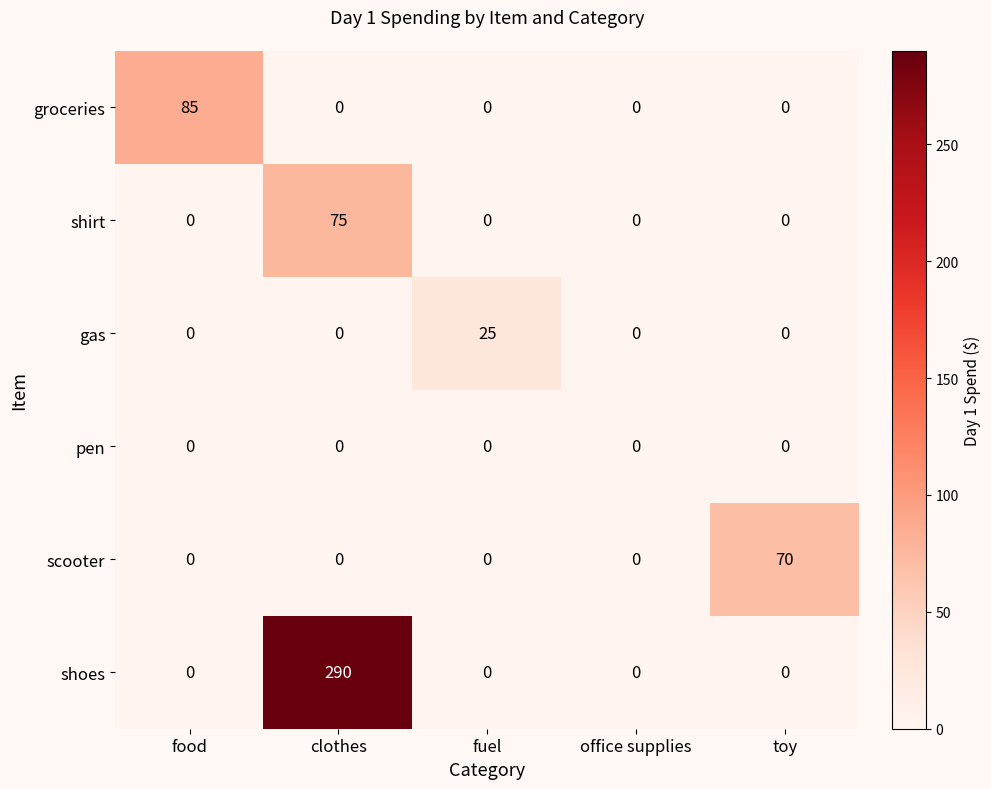

What is the average value of the scooter series?

14